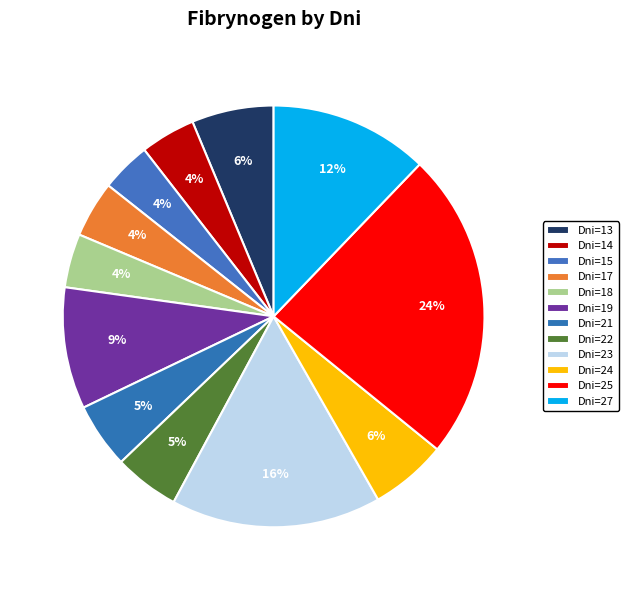

Count the number of slices in the pie.

12